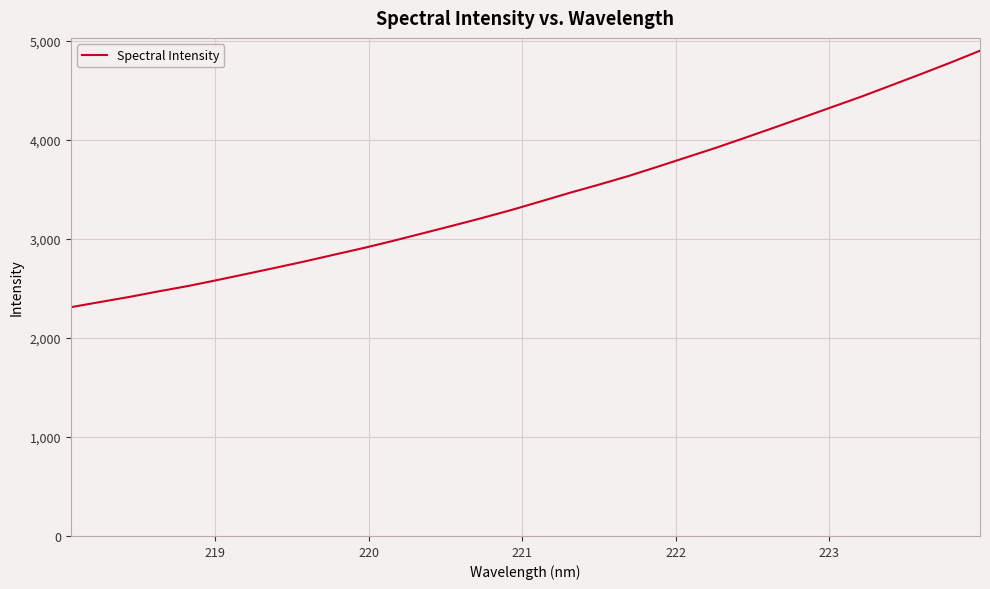

What is the difference between the maximum and minimum values?

2591.4